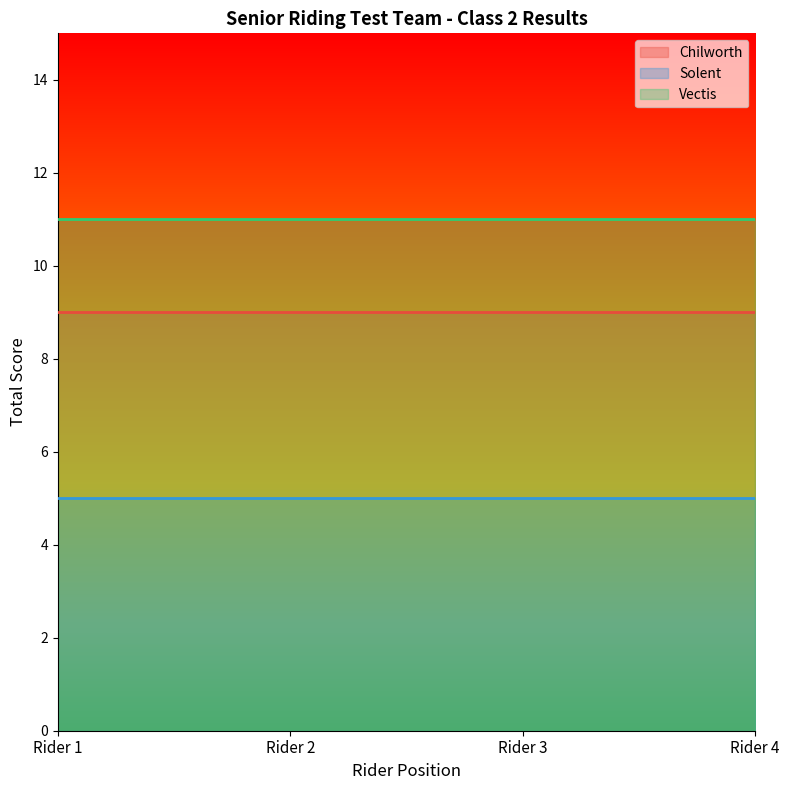

Reading left to right, list all the values displayed in this chart.

Chilworth: 9	9	9	9
Solent: 5	5	5	5
Vectis: 11	11	11	11